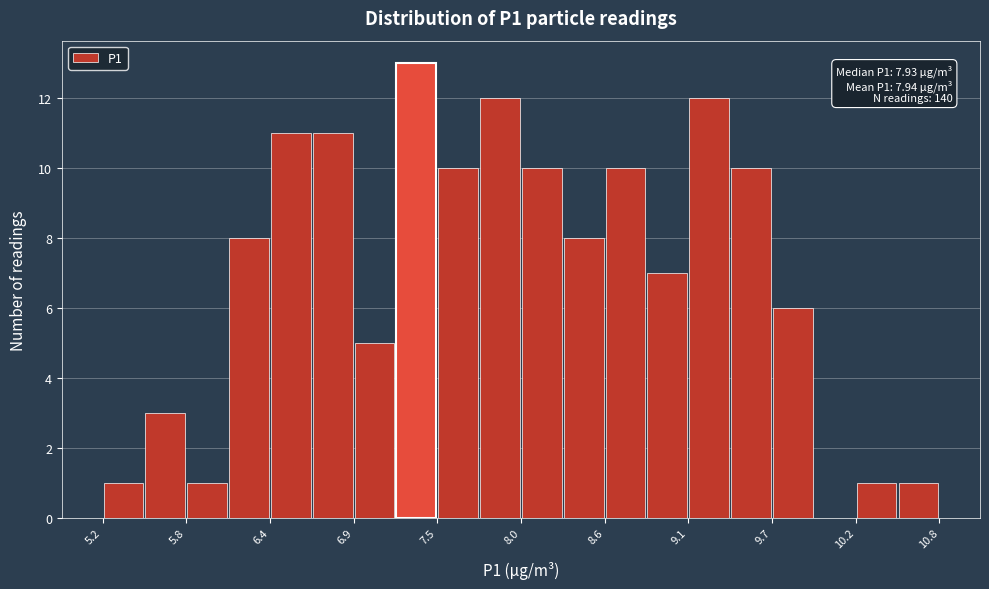

Around what value on the x-axis is the tallest bar? Give the approximate position of its centre, as read against the axis.

7.3